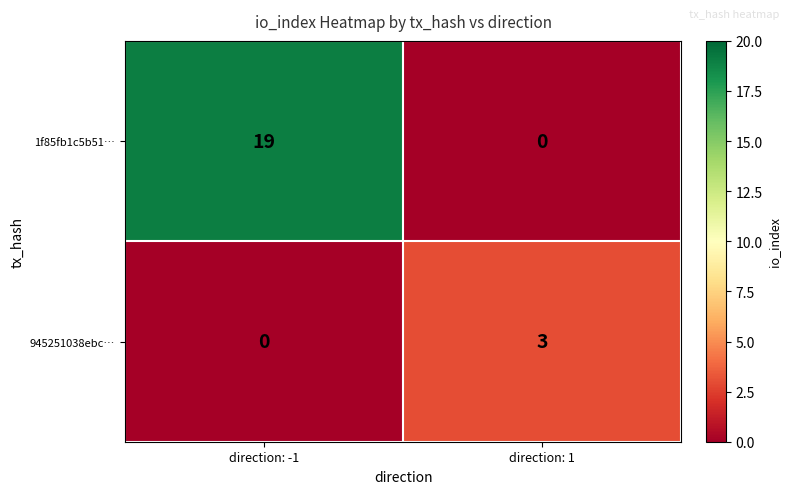

Which series changed the most between direction: -1 and direction: 1?

1f85fb1c5b51…